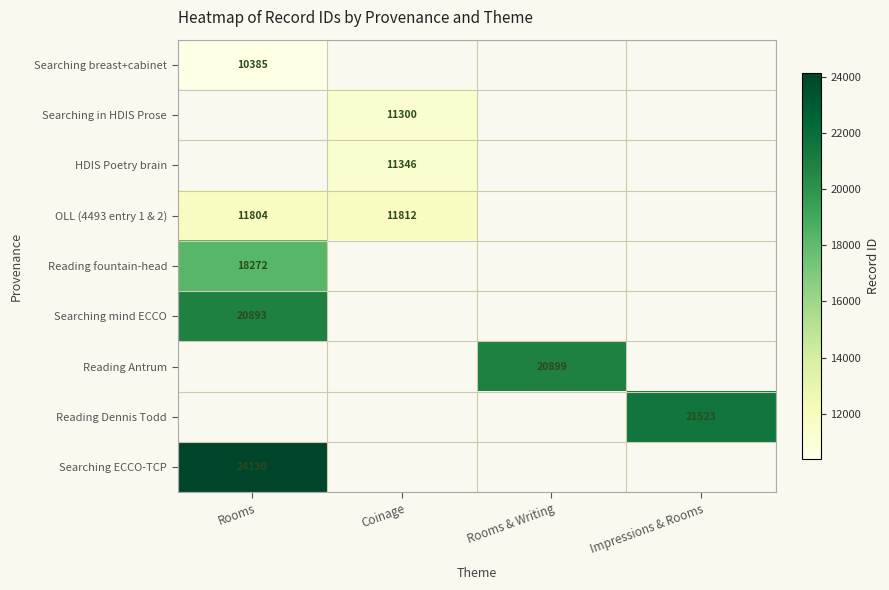

Is it true that OLL (4493 entry 1 & 2) equals 11812 at Coinage?

True